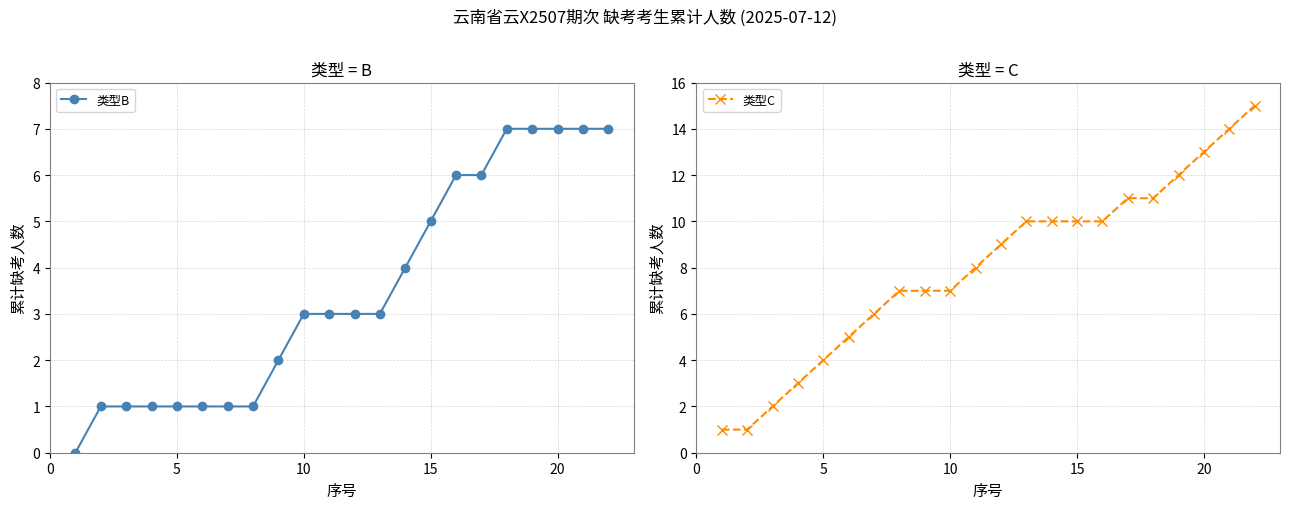

True or false: 类型C and 类型B cross at least once.

False